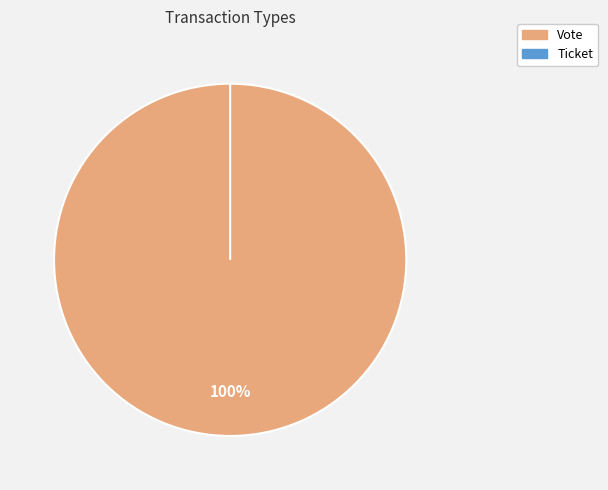

Which has a higher value, Ticket or Vote?

Vote